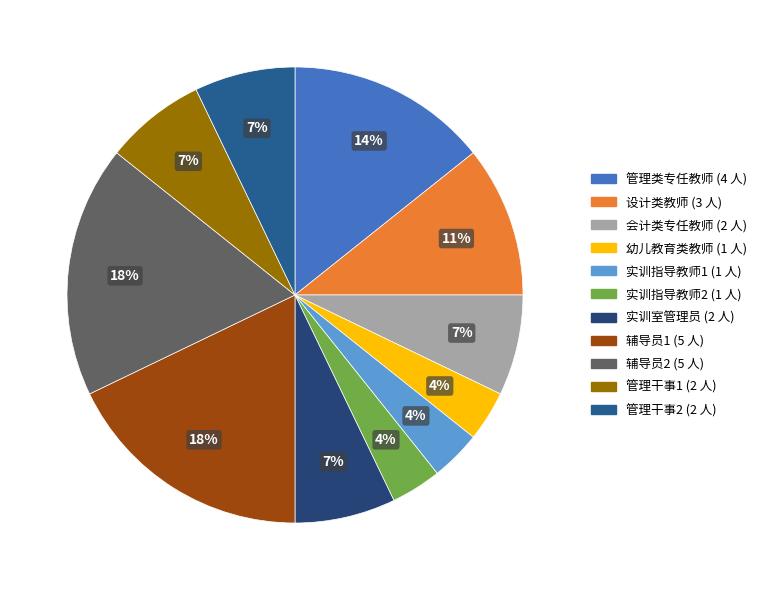

Is it true that 实训室管理员 is 7% of the pie?

True